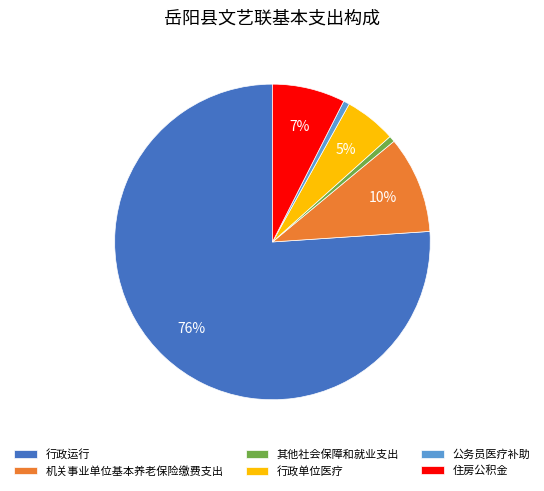

To the nearest percent, what is the combined percentage of 公务员医疗补助 and 住房公积金?

8%